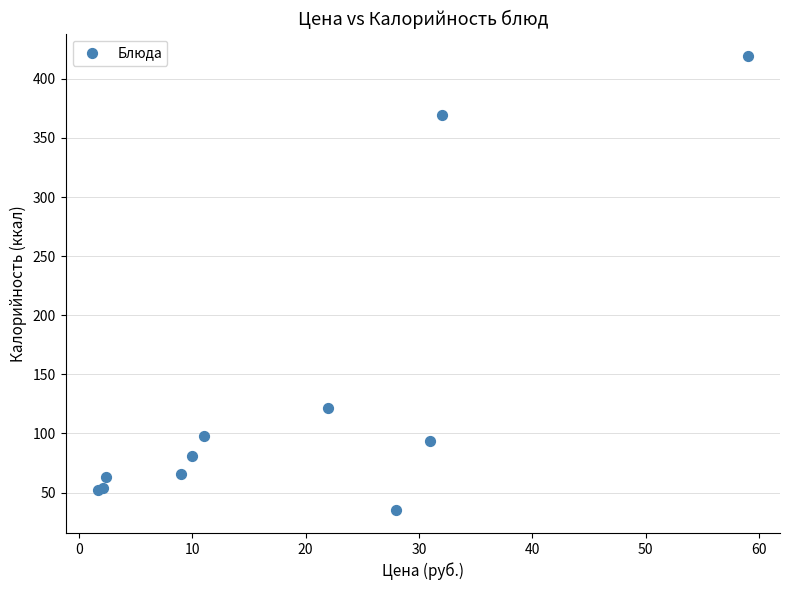

What Y value in the scatter plot is closest to 227?

121.6